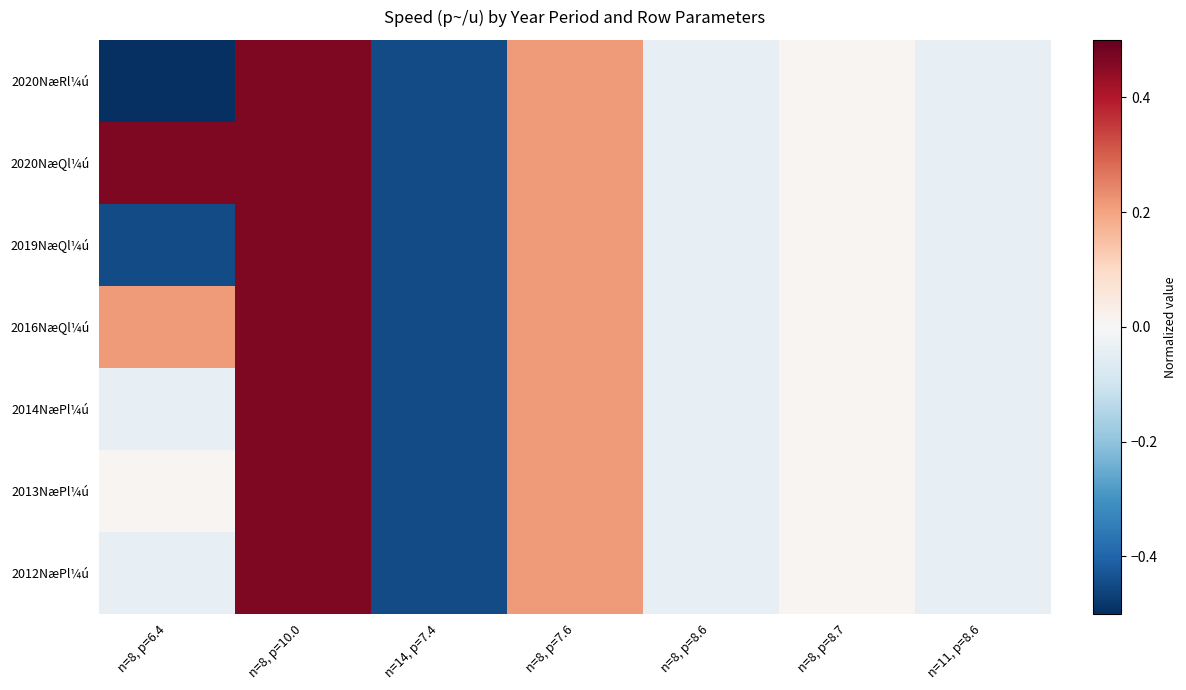

Reading left to right, list all the values displayed in this chart.

2020NæRl¼ú: n=8, p=6.4=-0.5	n=8, p=10.0=0.5	n=14, p=7.4=-0.4	n=8, p=7.6=0.2	n=8, p=8.6=-0.0	n=8, p=8.7=0.0	n=11, p=8.6=-0.0
2020NæQl¼ú: n=8, p=6.4=0.5	n=8, p=10.0=0.5	n=14, p=7.4=-0.4	n=8, p=7.6=0.2	n=8, p=8.6=-0.0	n=8, p=8.7=0.0	n=11, p=8.6=-0.0
2019NæQl¼ú: n=8, p=6.4=-0.4	n=8, p=10.0=0.5	n=14, p=7.4=-0.4	n=8, p=7.6=0.2	n=8, p=8.6=-0.0	n=8, p=8.7=0.0	n=11, p=8.6=-0.0
2016NæQl¼ú: n=8, p=6.4=0.2	n=8, p=10.0=0.5	n=14, p=7.4=-0.4	n=8, p=7.6=0.2	n=8, p=8.6=-0.0	n=8, p=8.7=0.0	n=11, p=8.6=-0.0
2014NæPl¼ú: n=8, p=6.4=-0.0	n=8, p=10.0=0.5	n=14, p=7.4=-0.4	n=8, p=7.6=0.2	n=8, p=8.6=-0.0	n=8, p=8.7=0.0	n=11, p=8.6=-0.0
2013NæPl¼ú: n=8, p=6.4=0.0	n=8, p=10.0=0.5	n=14, p=7.4=-0.4	n=8, p=7.6=0.2	n=8, p=8.6=-0.0	n=8, p=8.7=0.0	n=11, p=8.6=-0.0
2012NæPl¼ú: n=8, p=6.4=-0.0	n=8, p=10.0=0.5	n=14, p=7.4=-0.4	n=8, p=7.6=0.2	n=8, p=8.6=-0.0	n=8, p=8.7=0.0	n=11, p=8.6=-0.0